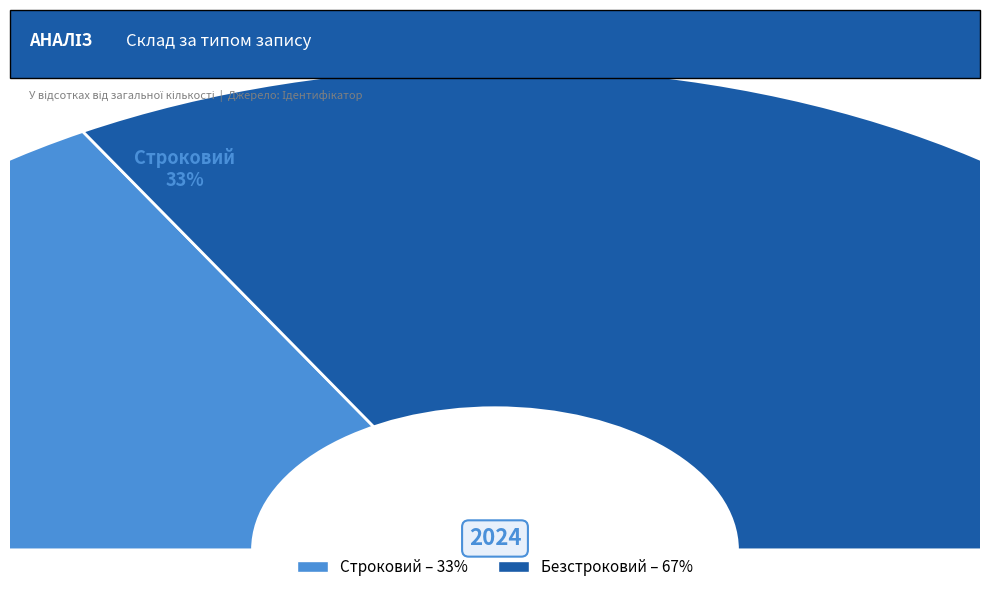

Is it true that Безстроковий is 67% of the pie?

True